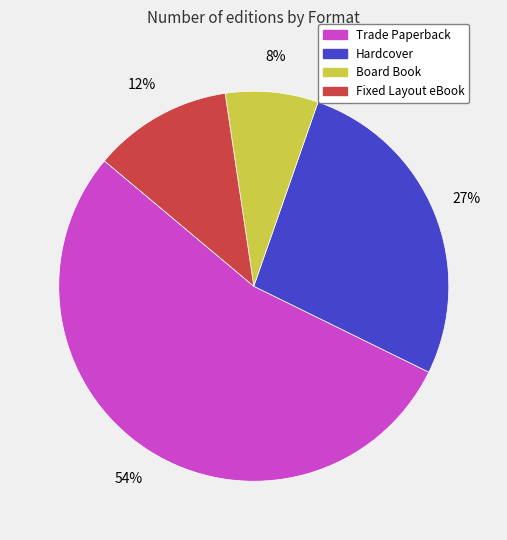

To the nearest percent, what is the average slice percentage?

25%